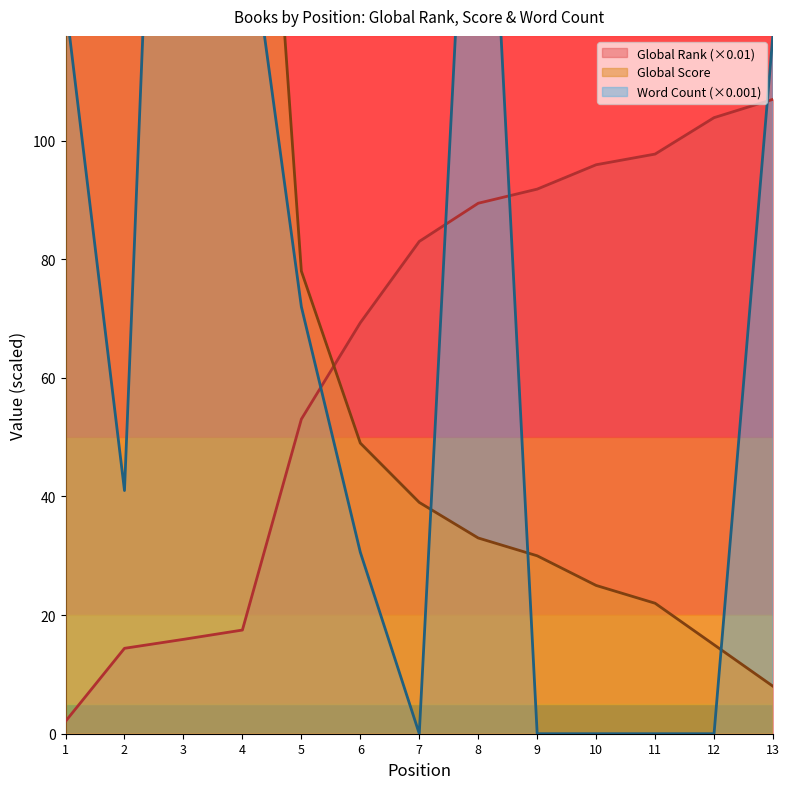

Which series has the widest spread of values?

Global Score